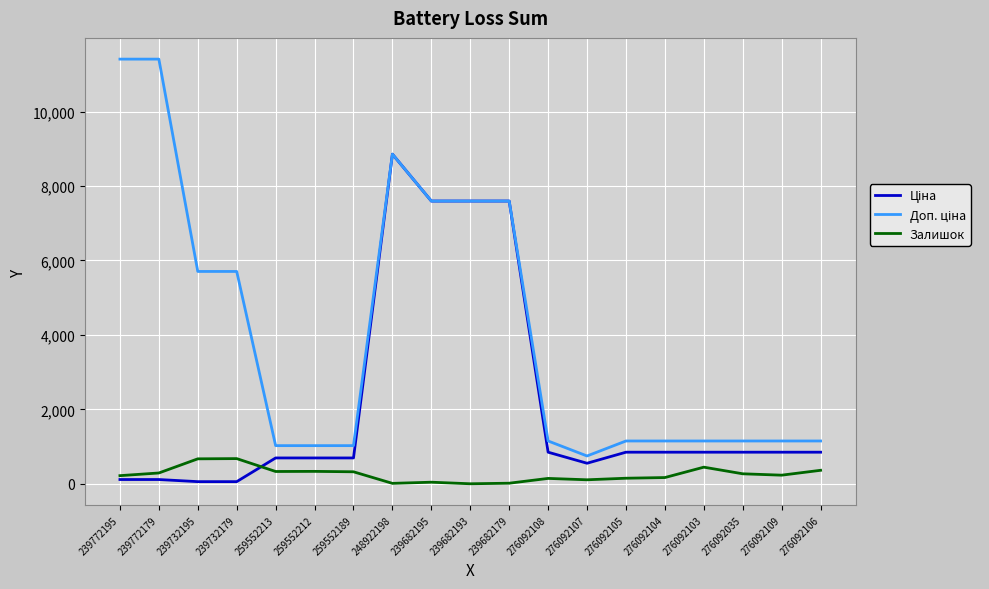

What is the total value across all series at 259552212?

2051.3